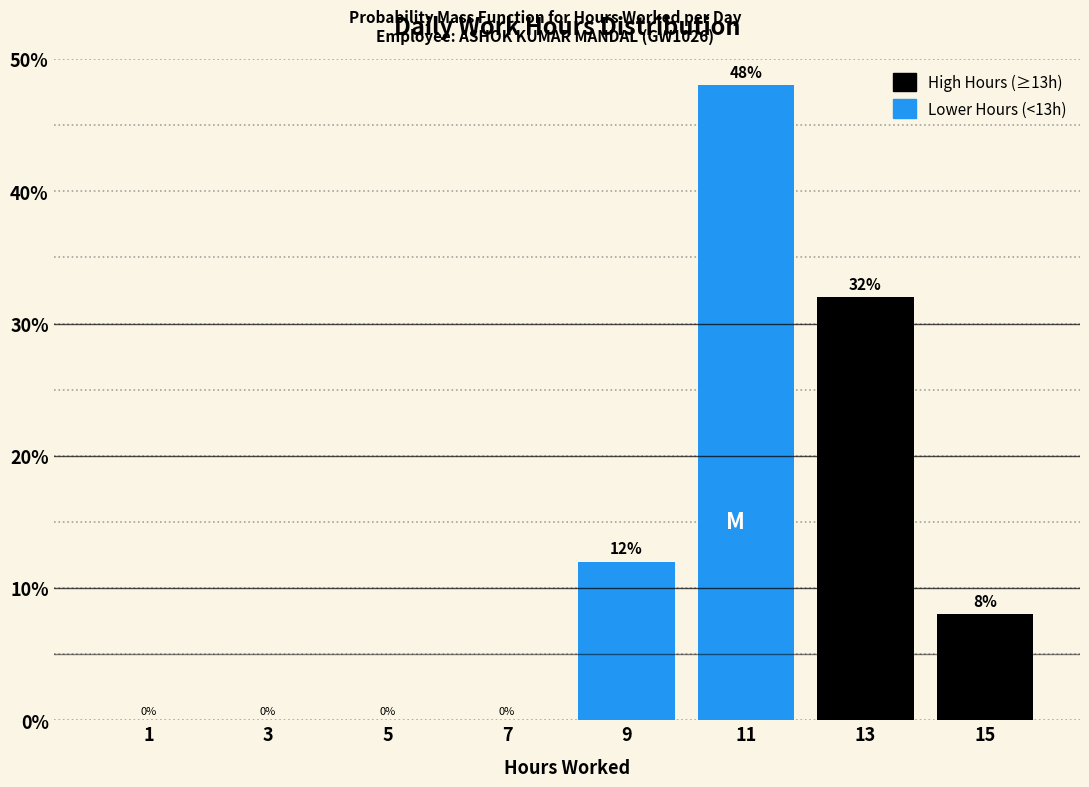

Reading left to right, transcribe this chart: for each bar, give the range it covers on the x-axis and its height.

0 to 2: 0
2 to 4: 0
4 to 6: 0
6 to 8: 0
8 to 10: 12
10 to 12: 48
12 to 14: 32
14 to 16: 8